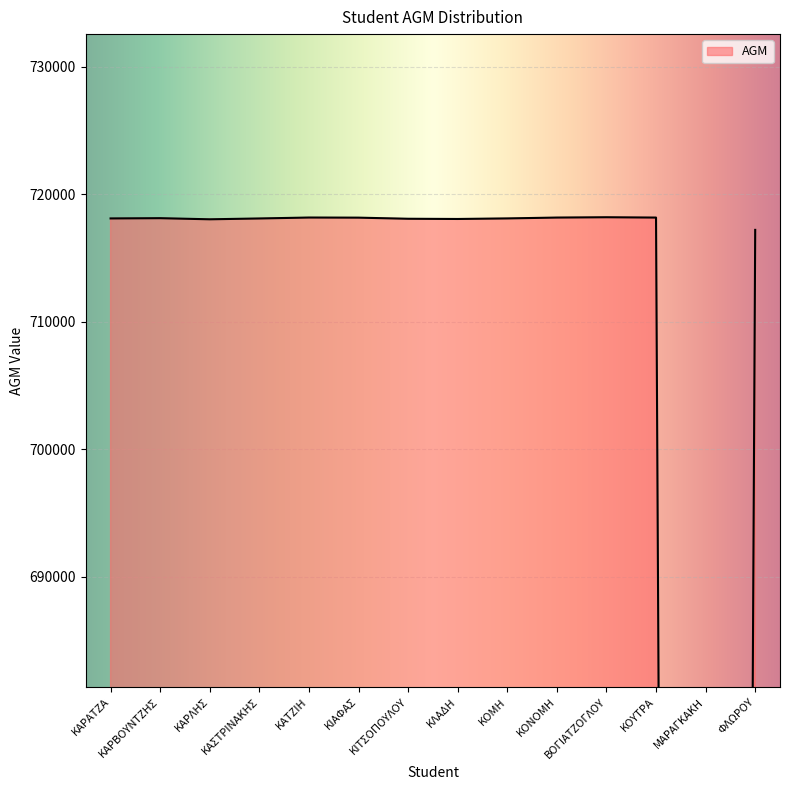

How many distinct data groups are displayed?

1